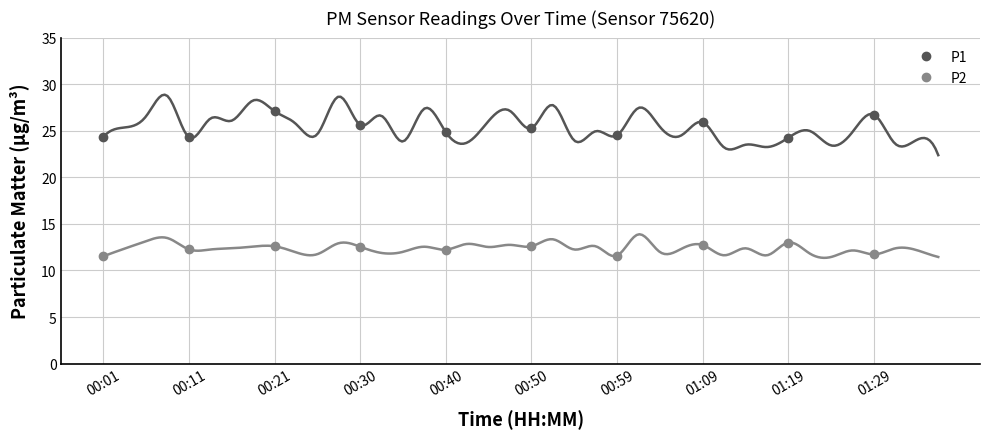

What are all the series names shown in the legend?

P1, P2